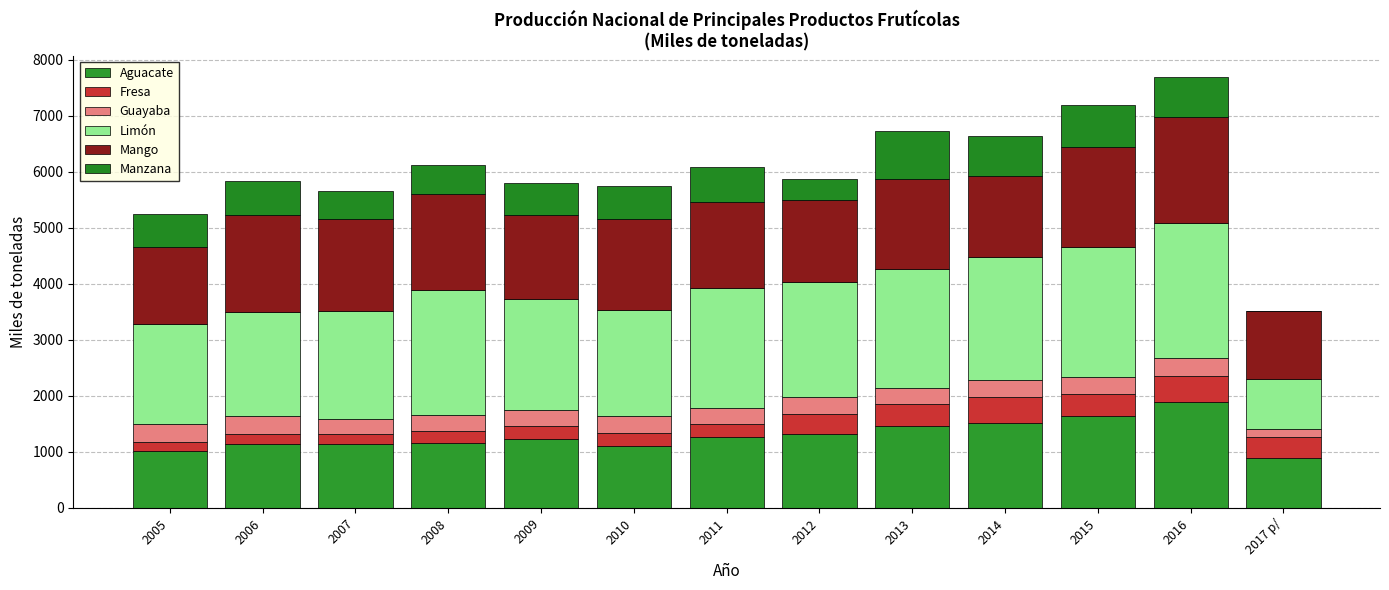

Count the number of categories in the chart.

13